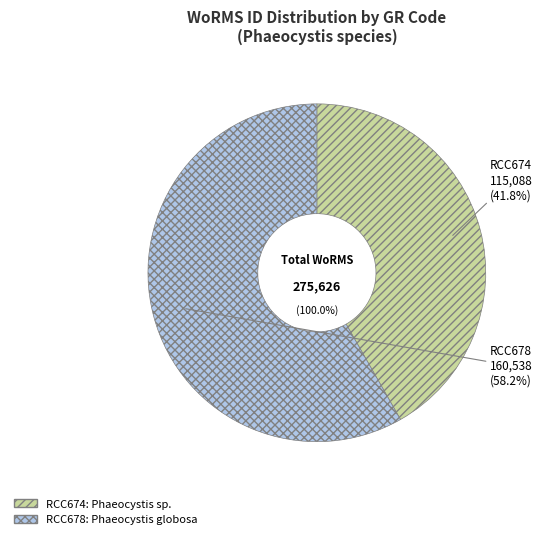

The RCC674 slice represents 29% of the pie. True or false?

False